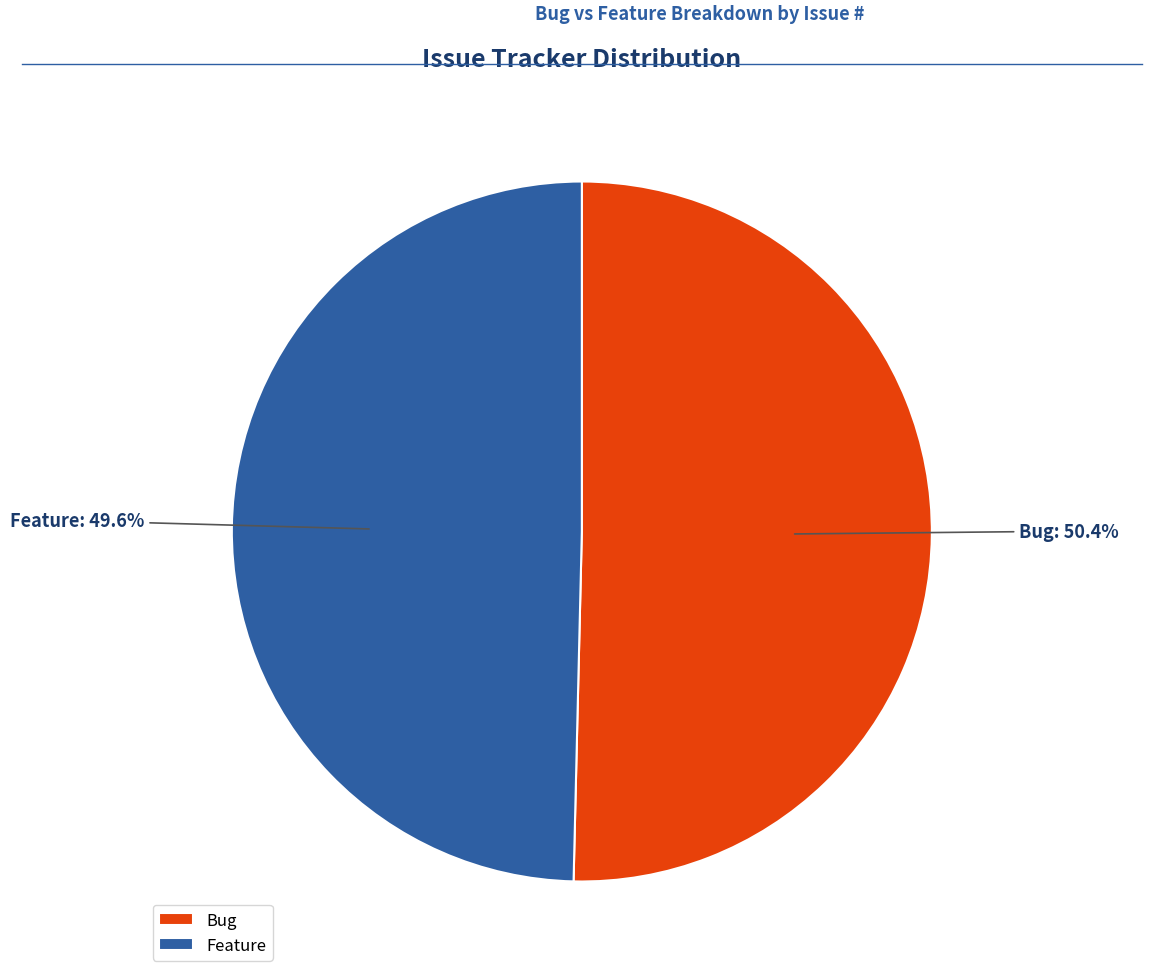

Combined, what portion of the pie is Bug and Feature?

100.0%